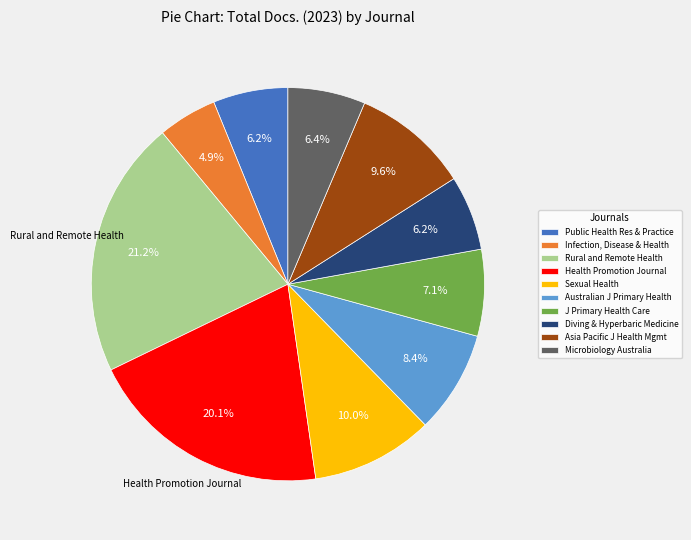

Does any single category account for the majority?

No